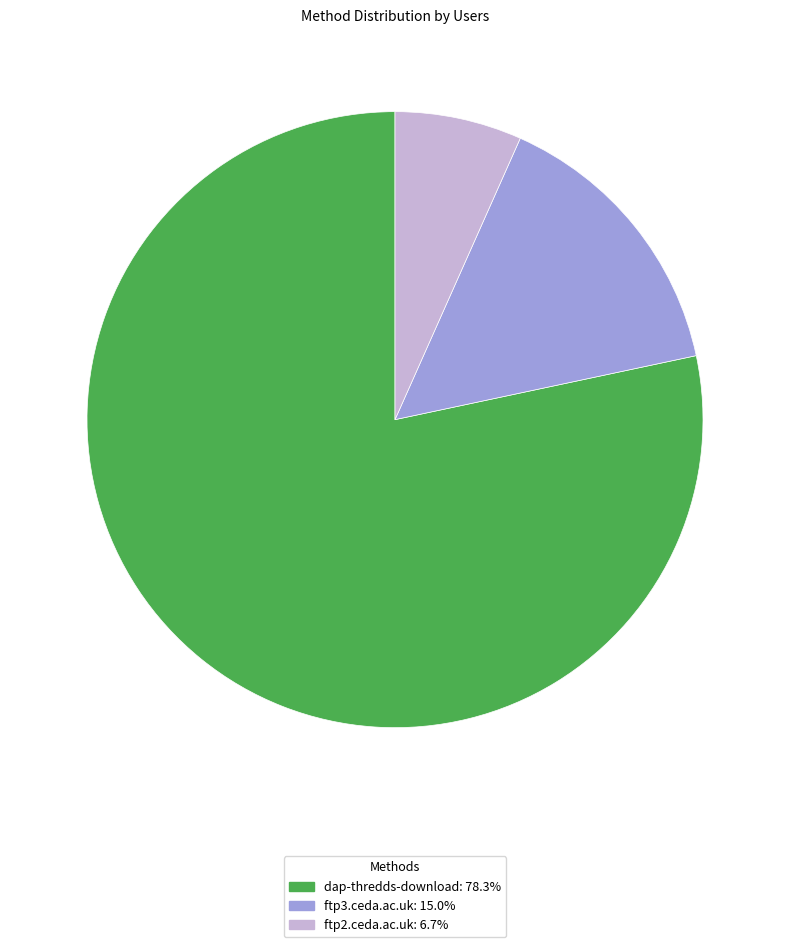

What is the ratio of the value at dap-thredds-download to the value at ftp3.ceda.ac.uk?

5.2